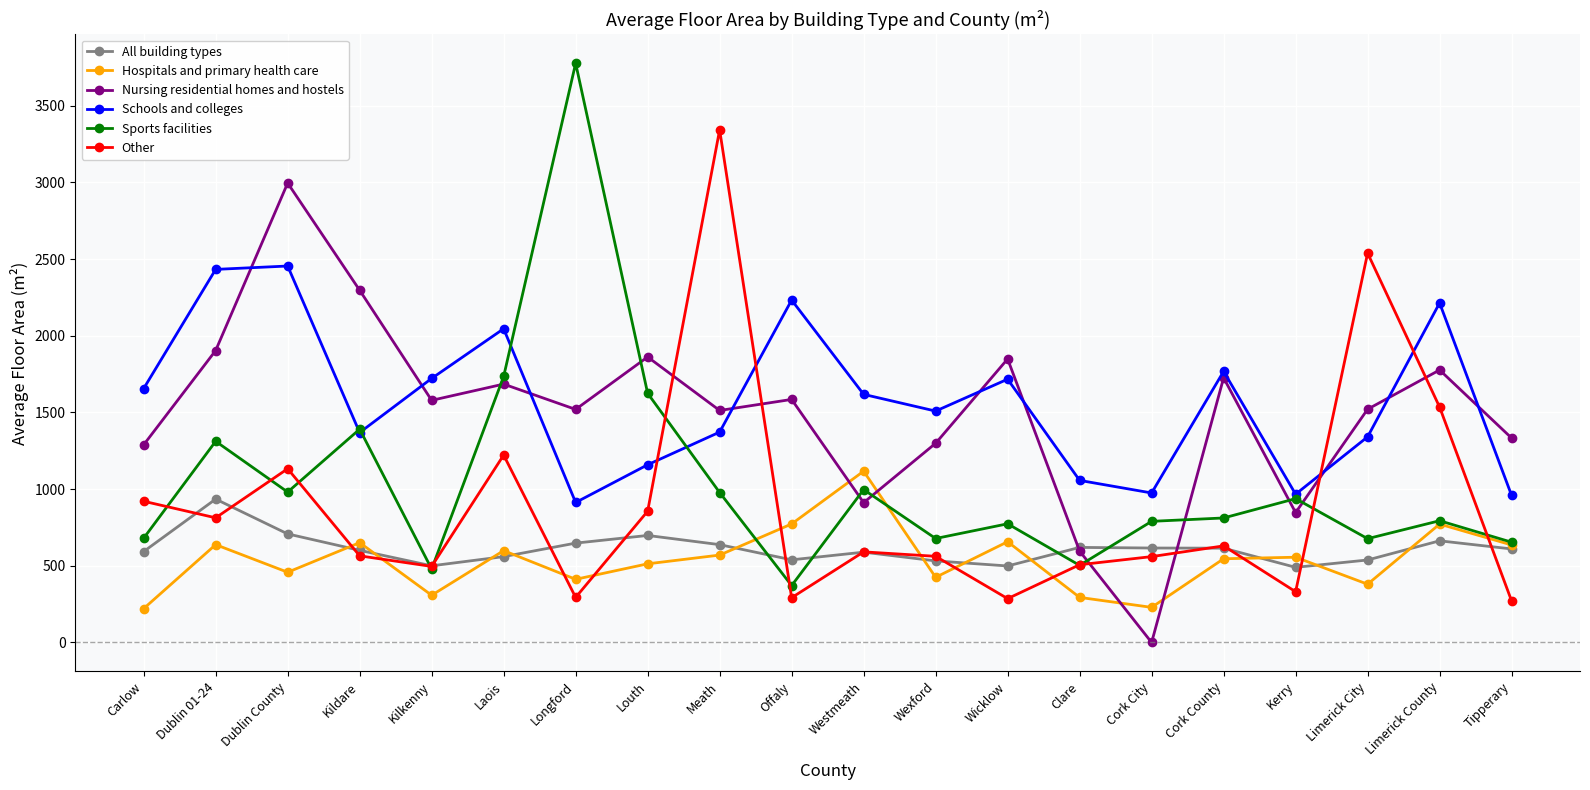

At which label does Nursing residential homes and hostels first exceed 1579?

Dublin 01-24